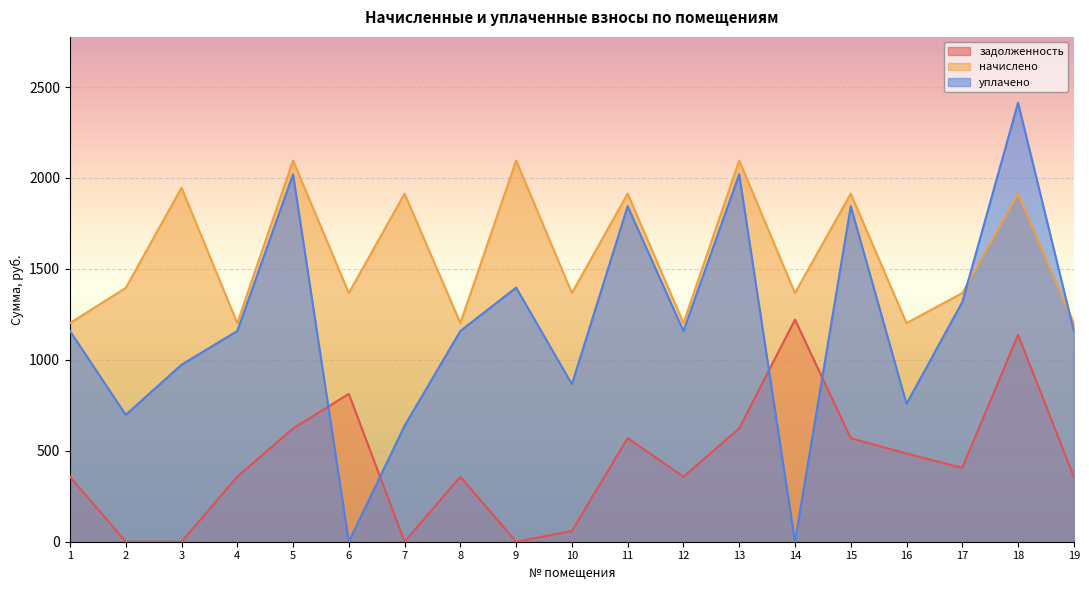

Between 8 and 13, which is larger?

13